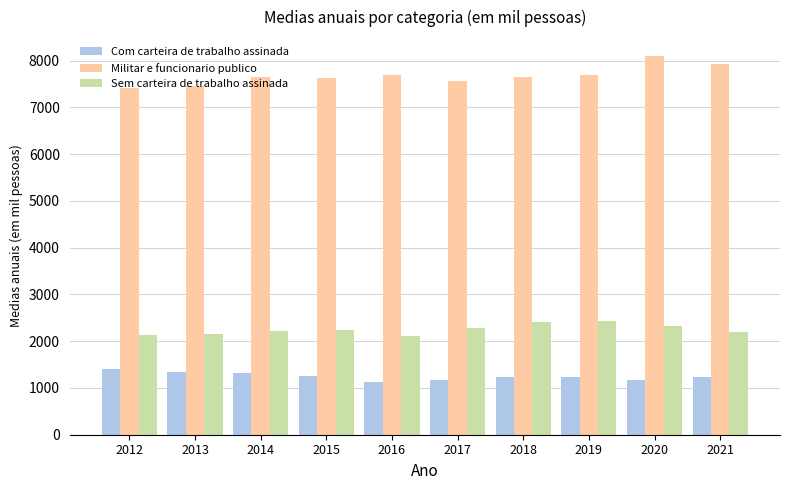

What is the value of the Militar e funcionario publico bar at the 6th from the left?

7563.0